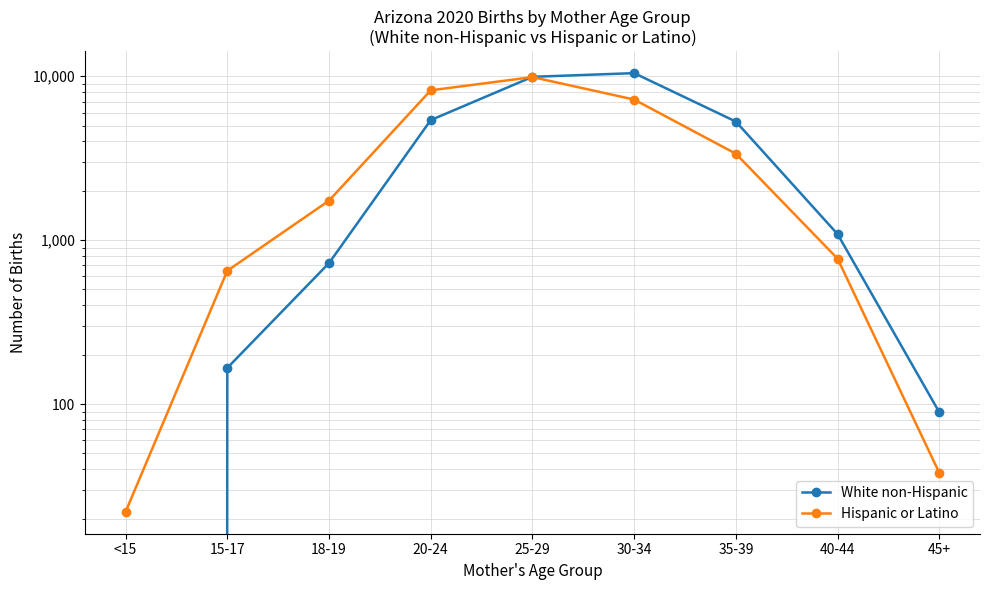

What position from the left is <15?

1